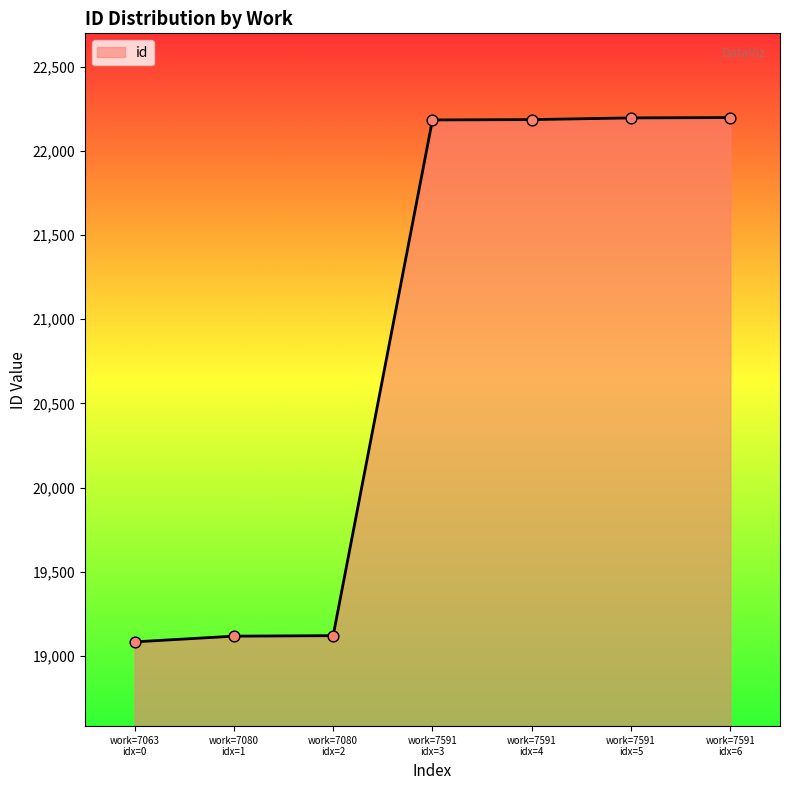

What is the difference between the second highest and second lowest values?

3076